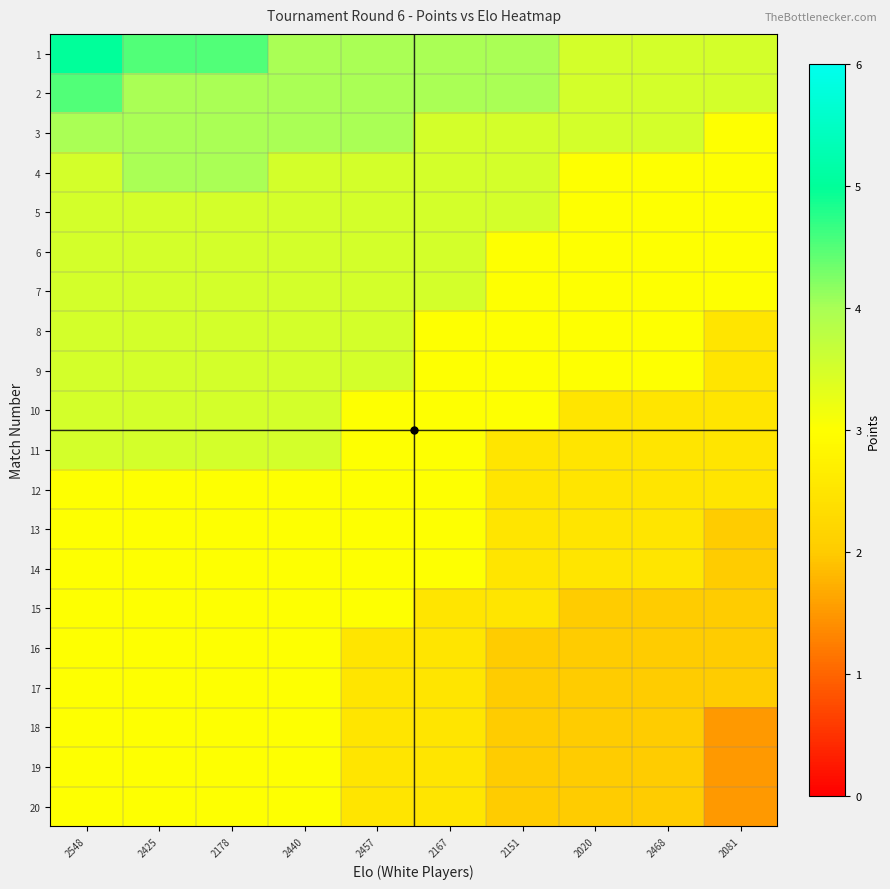

At which category is the sum across all series the highest?

2548